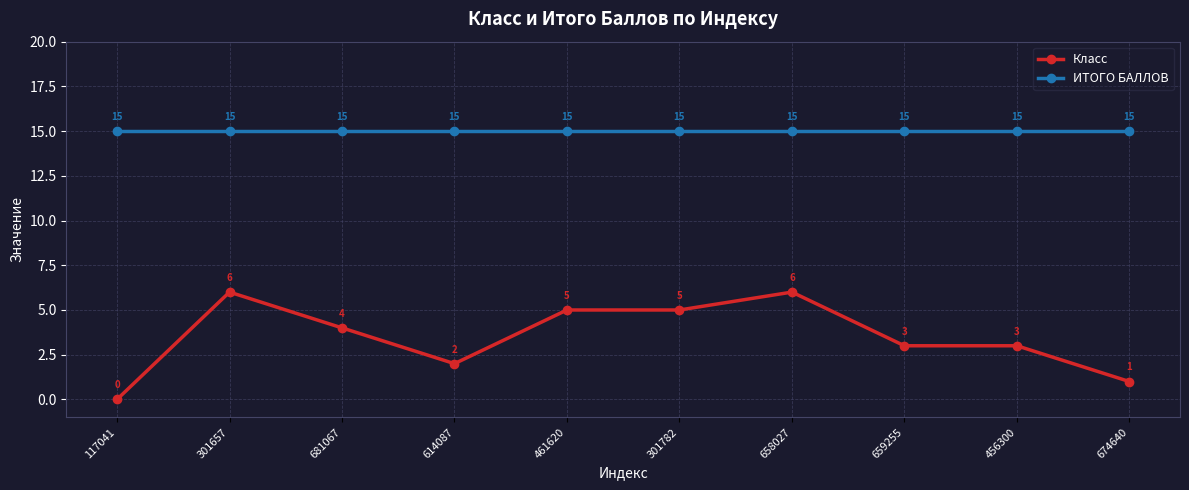

True or false: ИТОГО БАЛЛОВ and Класс intersect in this chart.

False